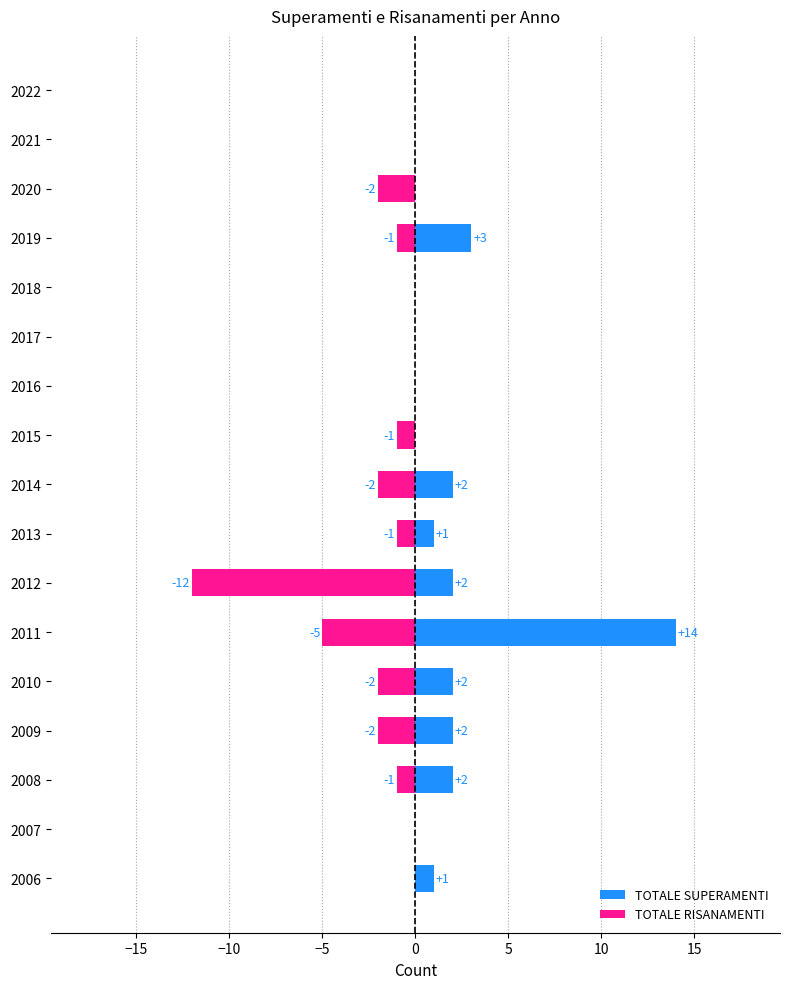

Reading left to right, list all the values displayed in this chart.

TOTALE SUPERAMENTI: 1	0	2	2	2	14	2	1	2	0	0	0	0	3	0	0	0
TOTALE RISANAMENTI: 0	0	-1	-2	-2	-5	-12	-1	-2	-1	0	0	0	-1	-2	0	0